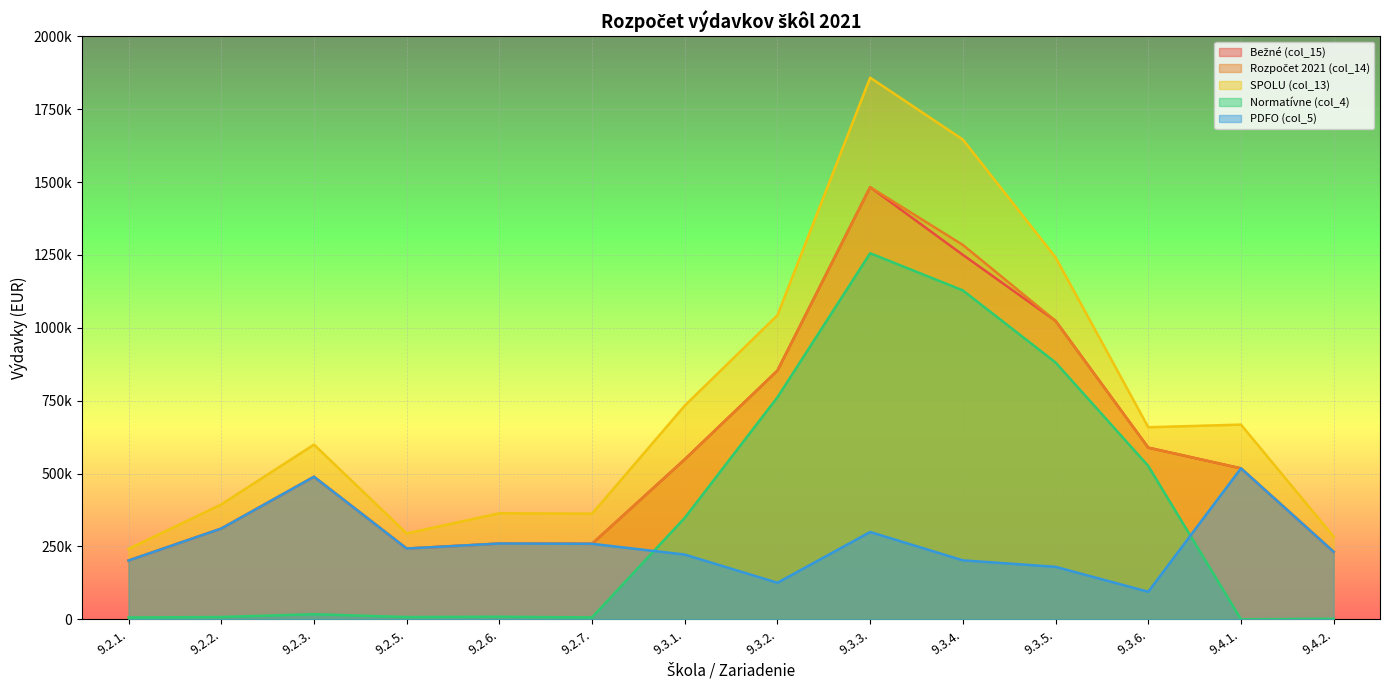

Between 9.2.3. and 9.3.3., which series saw the biggest shift?

SPOLU (col_13)